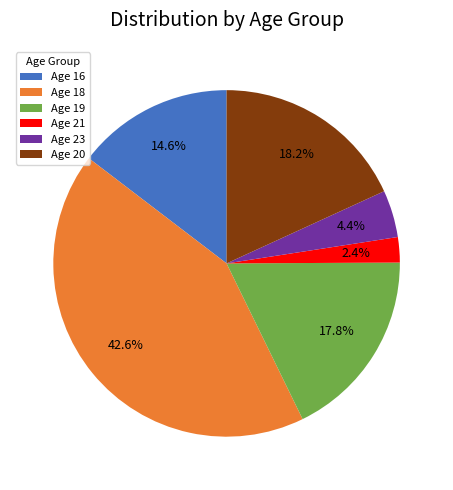

How much of the chart is everything except Age 21?

97.6%